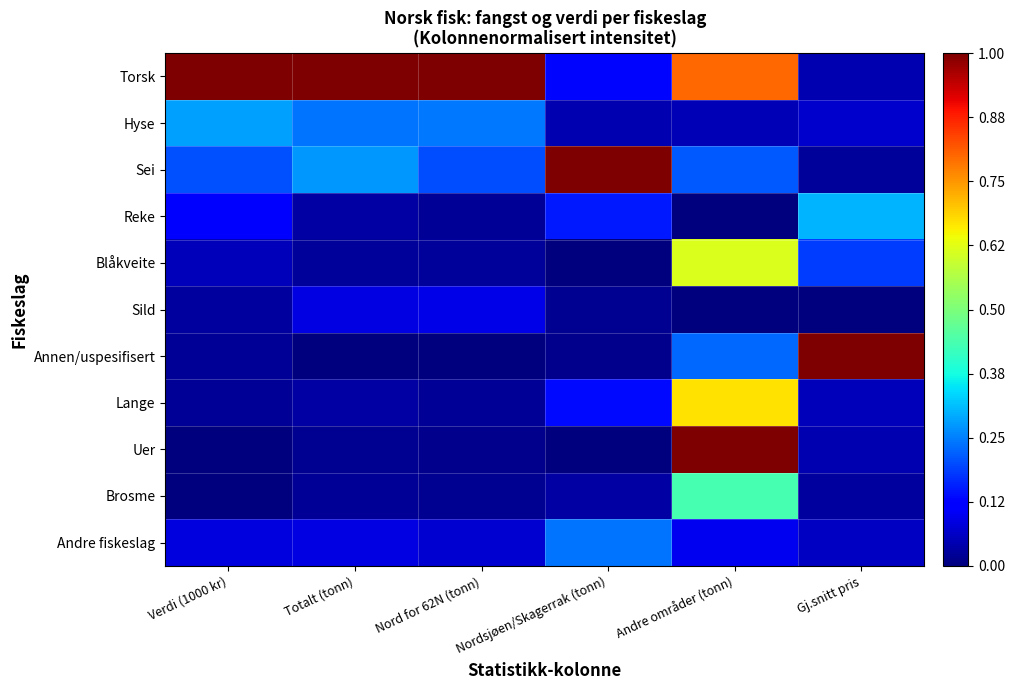

Reading right to left, what are all the values shown in this chart?

Torsk: Gj.snitt pris=0.0	Andre områder (tonn)=0.8	Nordsjøen/Skagerrak (tonn)=0.1	Nord for 62N (tonn)=1.0	Totalt (tonn)=1.0	Verdi (1000 kr)=1.0
Hyse: Gj.snitt pris=0.1	Andre områder (tonn)=0.0	Nordsjøen/Skagerrak (tonn)=0.0	Nord for 62N (tonn)=0.2	Totalt (tonn)=0.2	Verdi (1000 kr)=0.3
Sei: Gj.snitt pris=0.0	Andre områder (tonn)=0.2	Nordsjøen/Skagerrak (tonn)=1.0	Nord for 62N (tonn)=0.2	Totalt (tonn)=0.3	Verdi (1000 kr)=0.2
Reke: Gj.snitt pris=0.3	Andre områder (tonn)=0.0	Nordsjøen/Skagerrak (tonn)=0.2	Nord for 62N (tonn)=0.0	Totalt (tonn)=0.0	Verdi (1000 kr)=0.1
Blåkveite: Gj.snitt pris=0.2	Andre områder (tonn)=0.6	Nordsjøen/Skagerrak (tonn)=0.0	Nord for 62N (tonn)=0.0	Totalt (tonn)=0.0	Verdi (1000 kr)=0.1
Sild: Gj.snitt pris=0.0	Andre områder (tonn)=0.0	Nordsjøen/Skagerrak (tonn)=0.0	Nord for 62N (tonn)=0.1	Totalt (tonn)=0.1	Verdi (1000 kr)=0.0
Annen/uspesifisert: Gj.snitt pris=1.0	Andre områder (tonn)=0.2	Nordsjøen/Skagerrak (tonn)=0.0	Nord for 62N (tonn)=0.0	Totalt (tonn)=0.0	Verdi (1000 kr)=0.0
Lange: Gj.snitt pris=0.1	Andre områder (tonn)=0.7	Nordsjøen/Skagerrak (tonn)=0.1	Nord for 62N (tonn)=0.0	Totalt (tonn)=0.0	Verdi (1000 kr)=0.0
Uer: Gj.snitt pris=0.0	Andre områder (tonn)=1.0	Nordsjøen/Skagerrak (tonn)=0.0	Nord for 62N (tonn)=0.0	Totalt (tonn)=0.0	Verdi (1000 kr)=0.0
Brosme: Gj.snitt pris=0.0	Andre områder (tonn)=0.4	Nordsjøen/Skagerrak (tonn)=0.0	Nord for 62N (tonn)=0.0	Totalt (tonn)=0.0	Verdi (1000 kr)=0.0
Andre fiskeslag: Gj.snitt pris=0.1	Andre områder (tonn)=0.1	Nordsjøen/Skagerrak (tonn)=0.2	Nord for 62N (tonn)=0.1	Totalt (tonn)=0.1	Verdi (1000 kr)=0.1